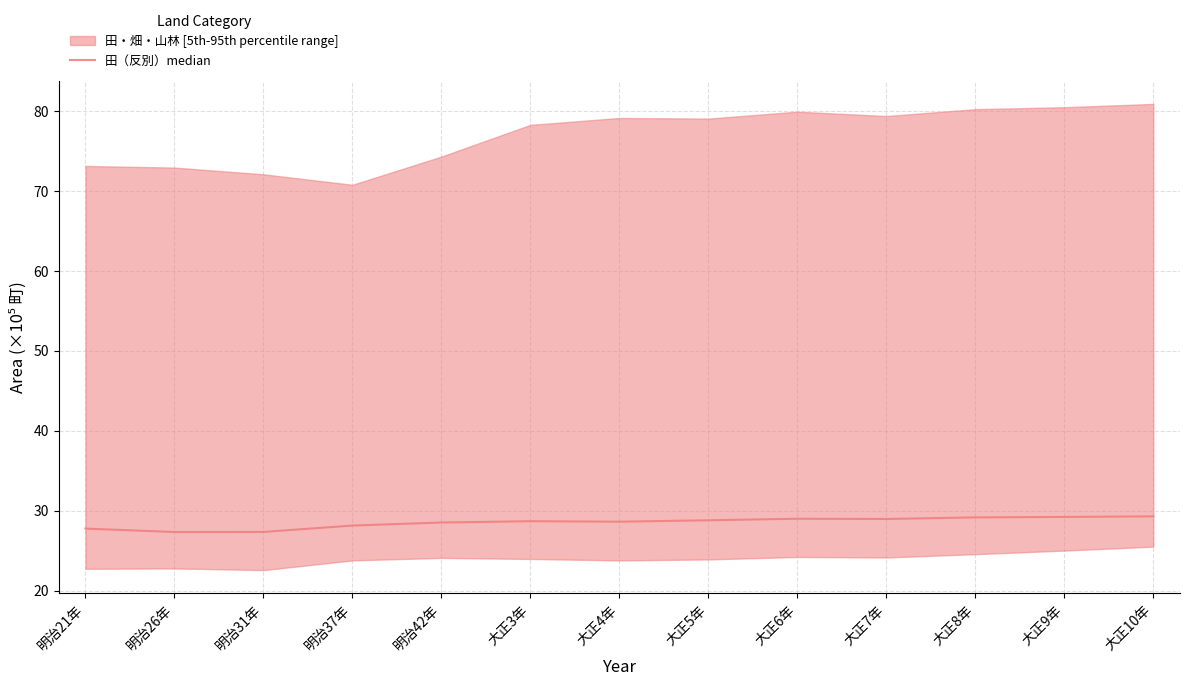

At which category does the data reach its first local peak?

大正3年